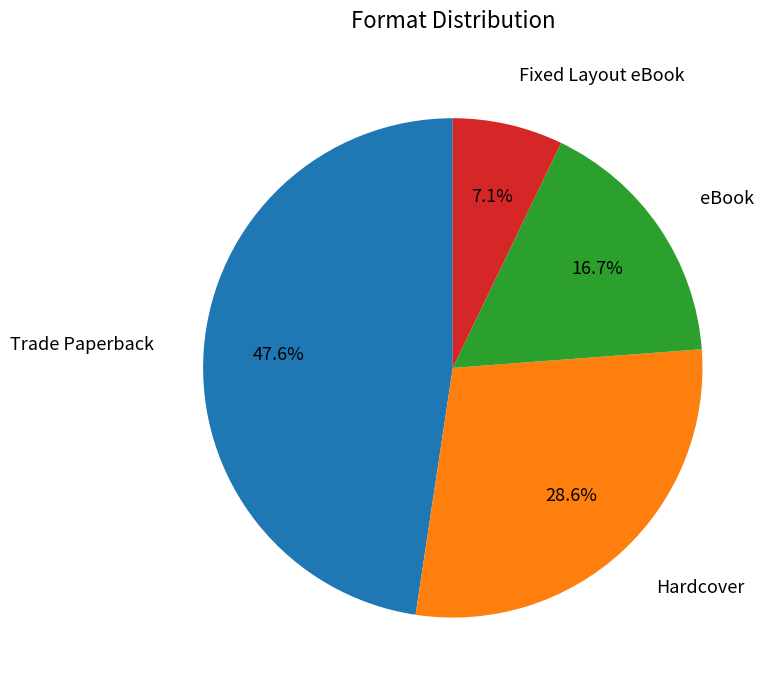

Approximately how many times larger is the value at eBook compared to Hardcover?

0.6